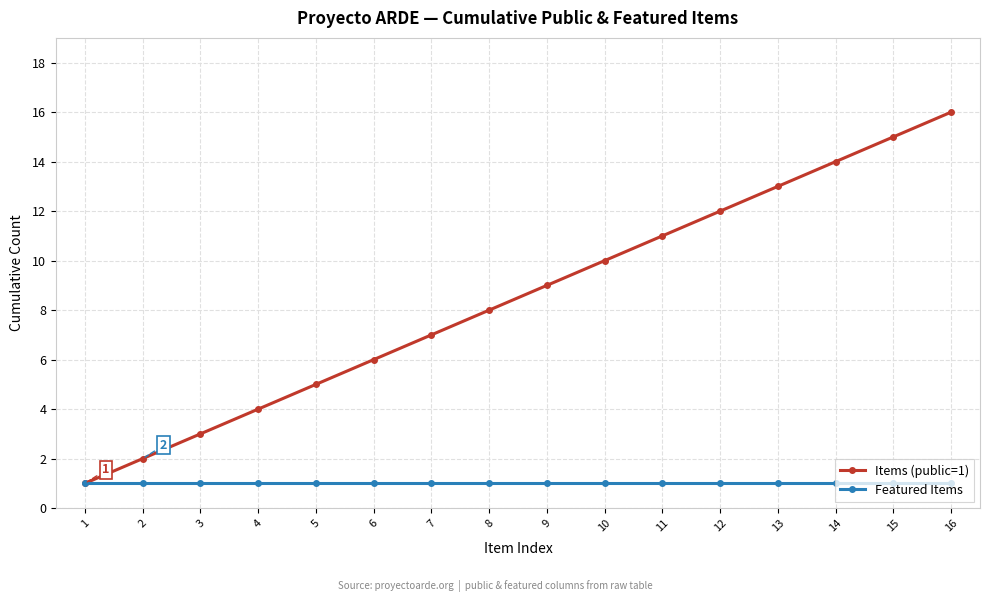

What is the highest value of the Featured Items series?

1